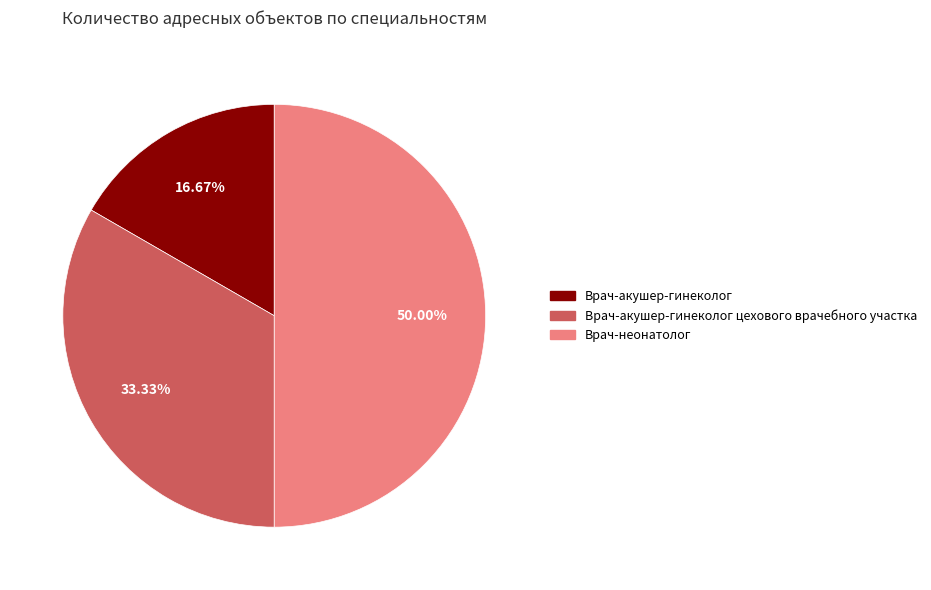

Does Врач-акушер-гинеколог цехового врачебного участка represent more than half of the total?

No